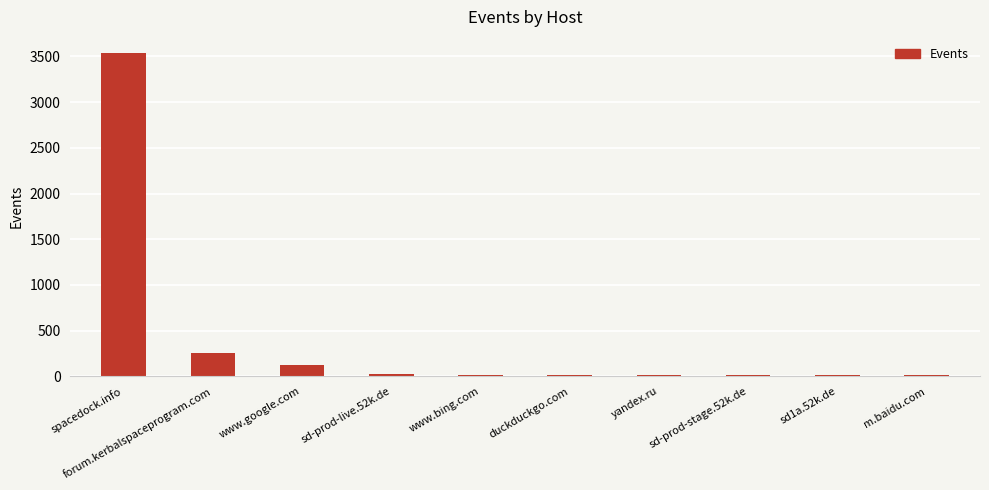

The value at spacedock.info is 1482. True or false?

False